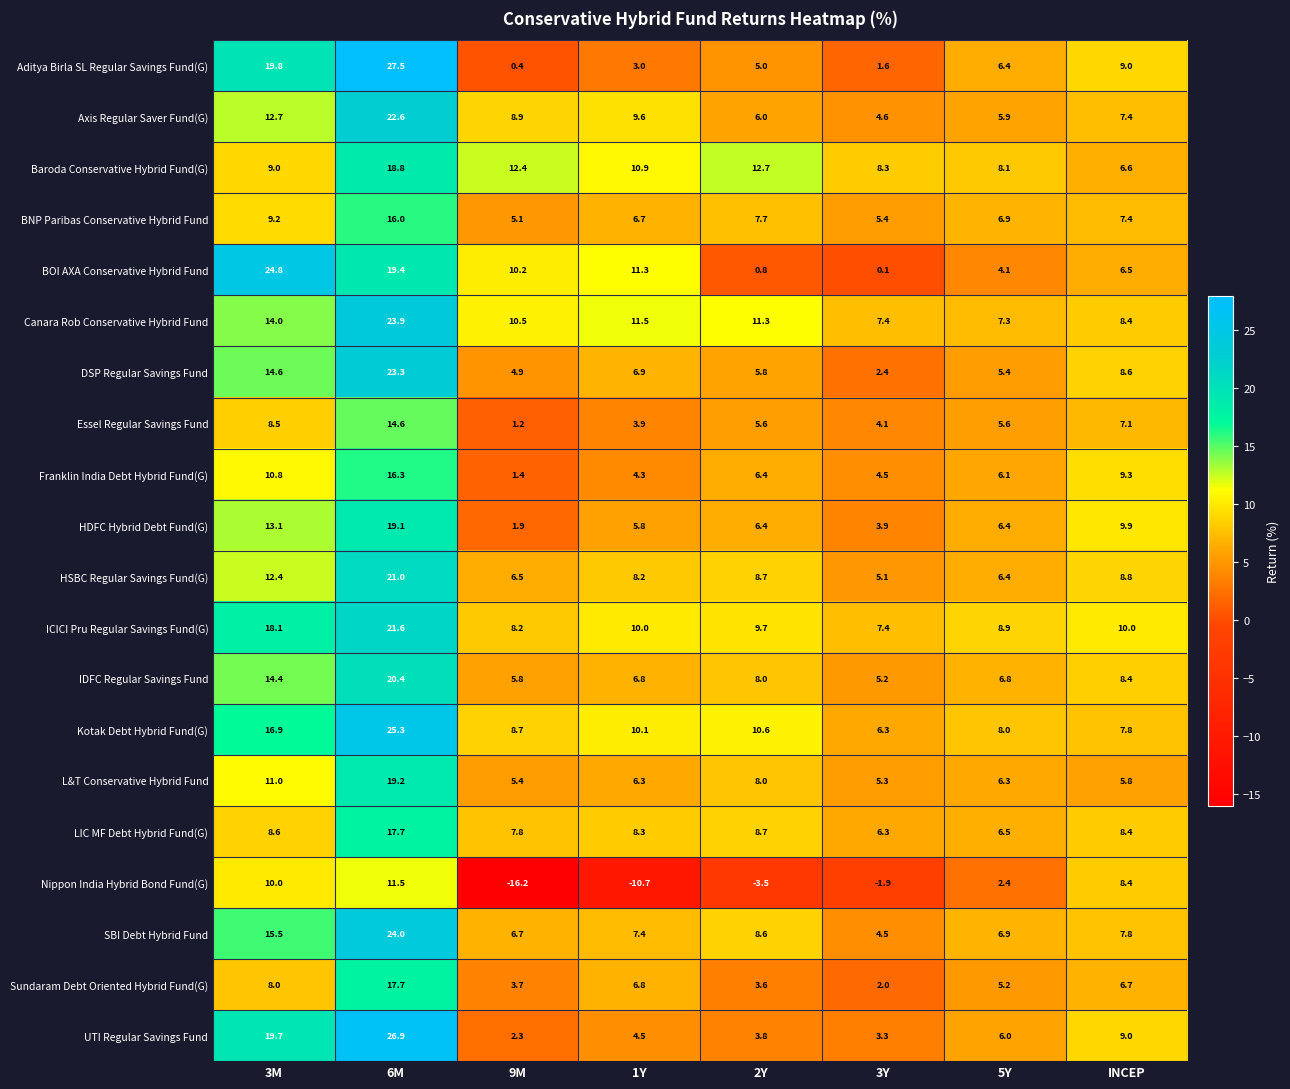

At which label does IDFC Regular Savings Fund first exceed 8?

3M